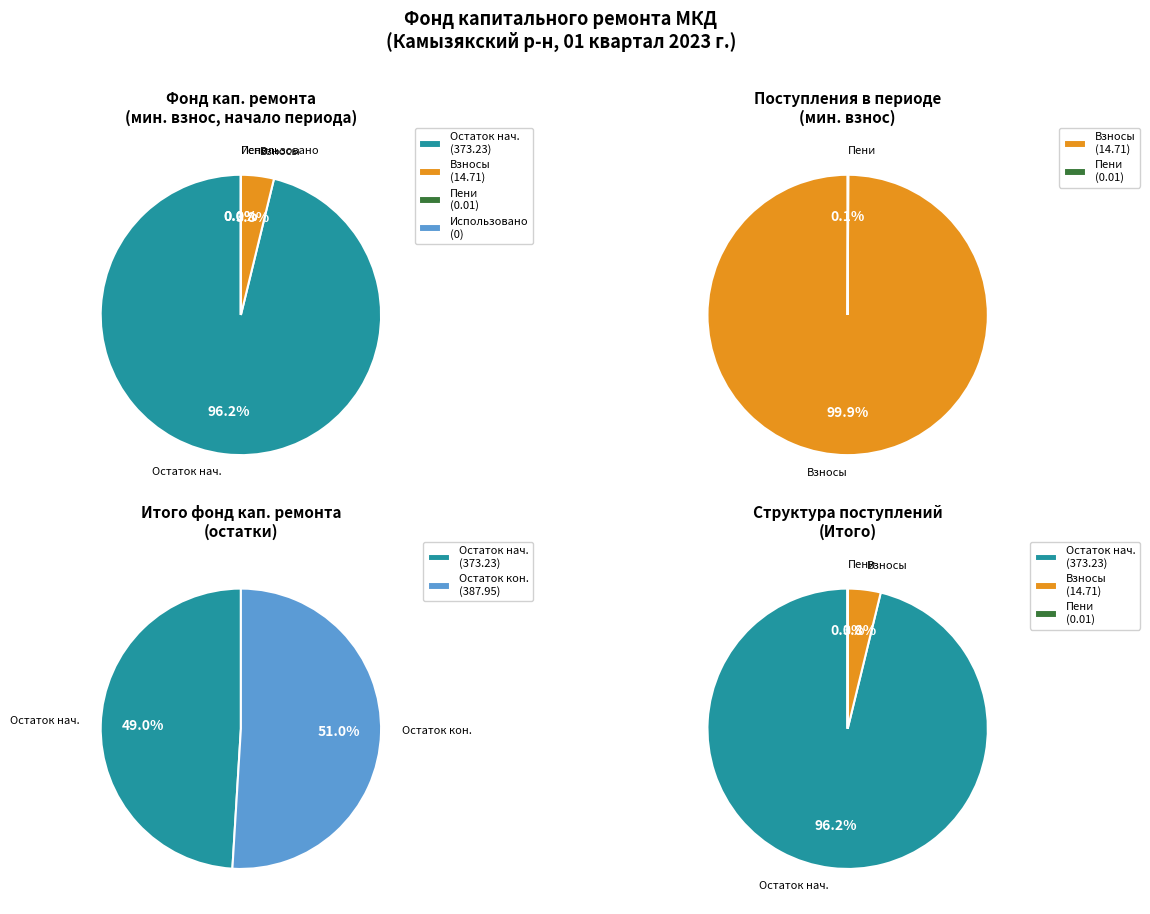

What is the smallest slice in the pie chart?

Использовано в периоде